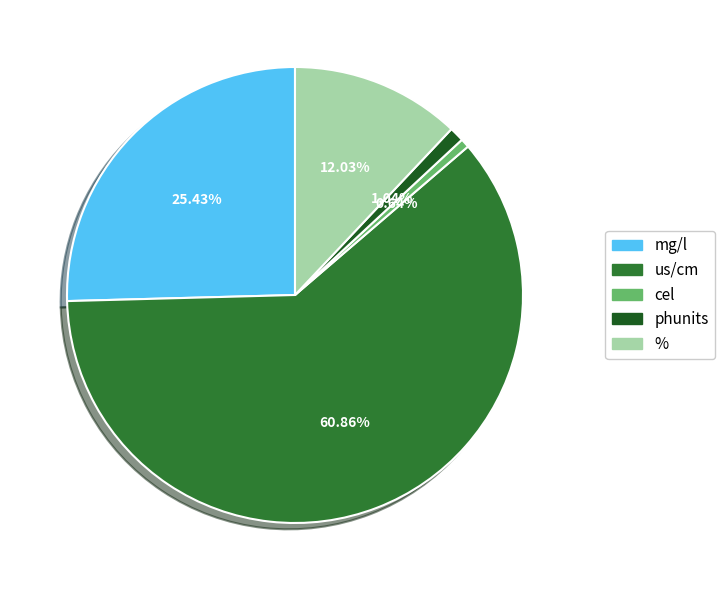

Is there a majority slice in this chart?

Yes